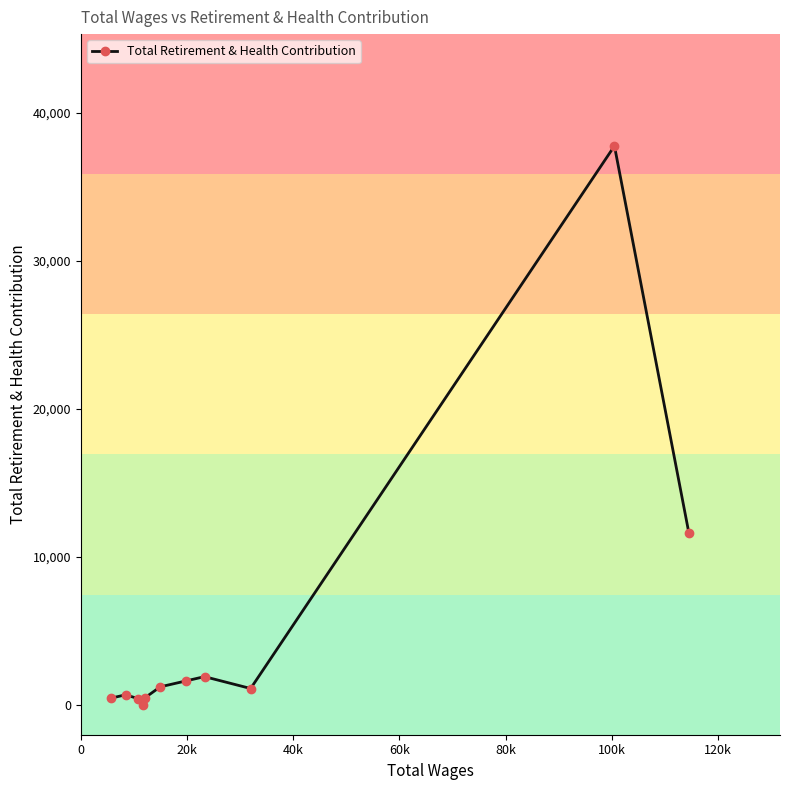

What is the sum of all values?

57411